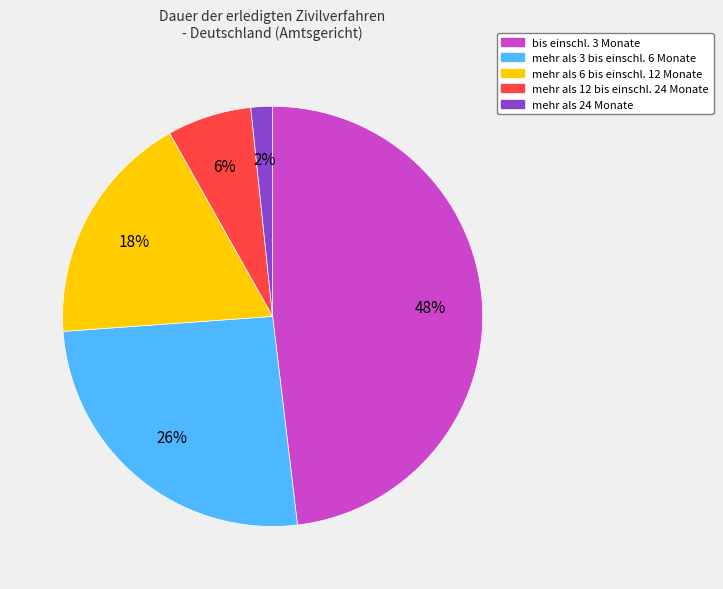

Does mehr als 12 bis einschl. 24 Monate represent more than half of the total?

No